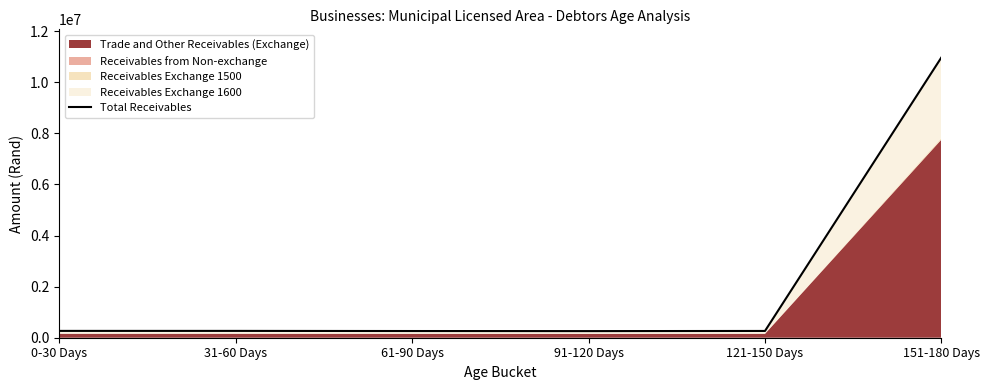

The value at 151-180 Days is 10975779. True or false?

True